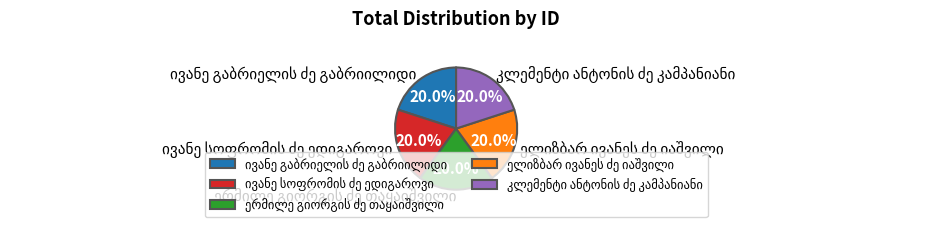

Is there any slice that represents more than half of the pie?

No